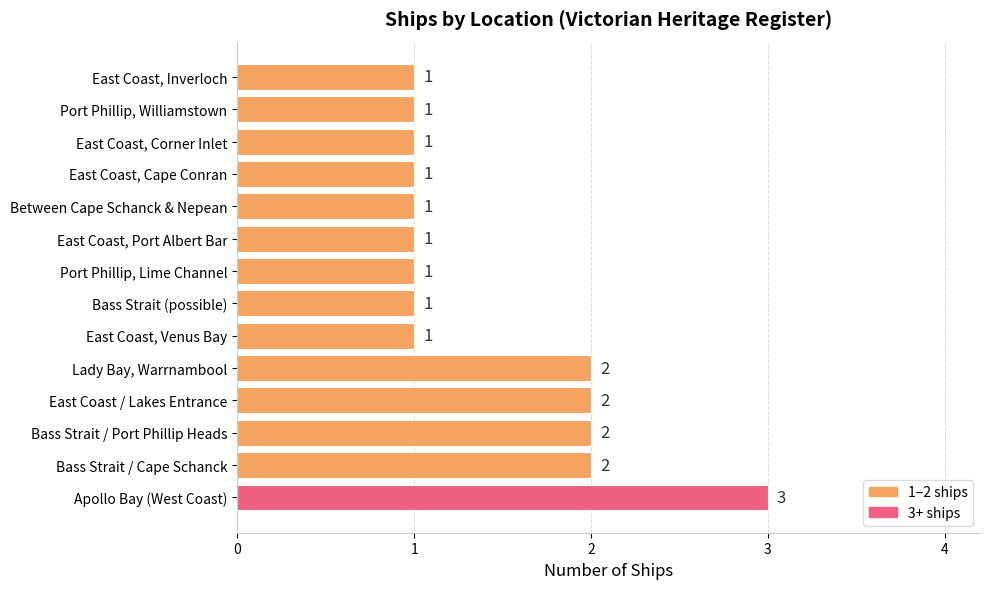

Between East Coast, Corner Inlet and Bass Strait / Port Phillip Heads, which is larger?

Bass Strait / Port Phillip Heads